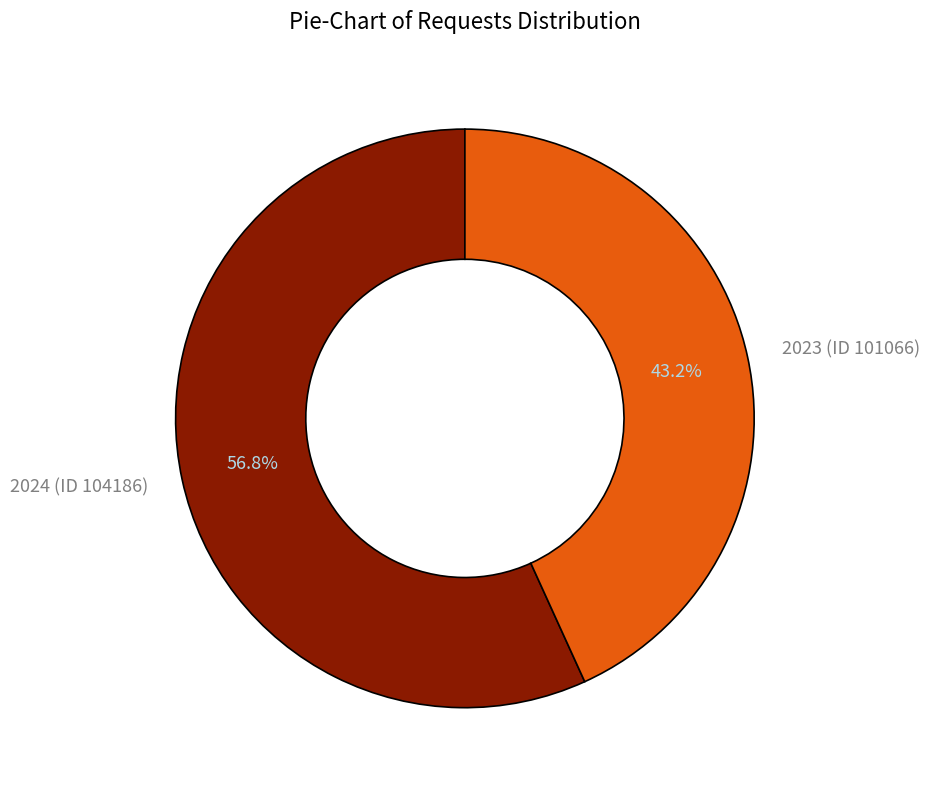

Which slice is the largest?

2024 (ID 104186)